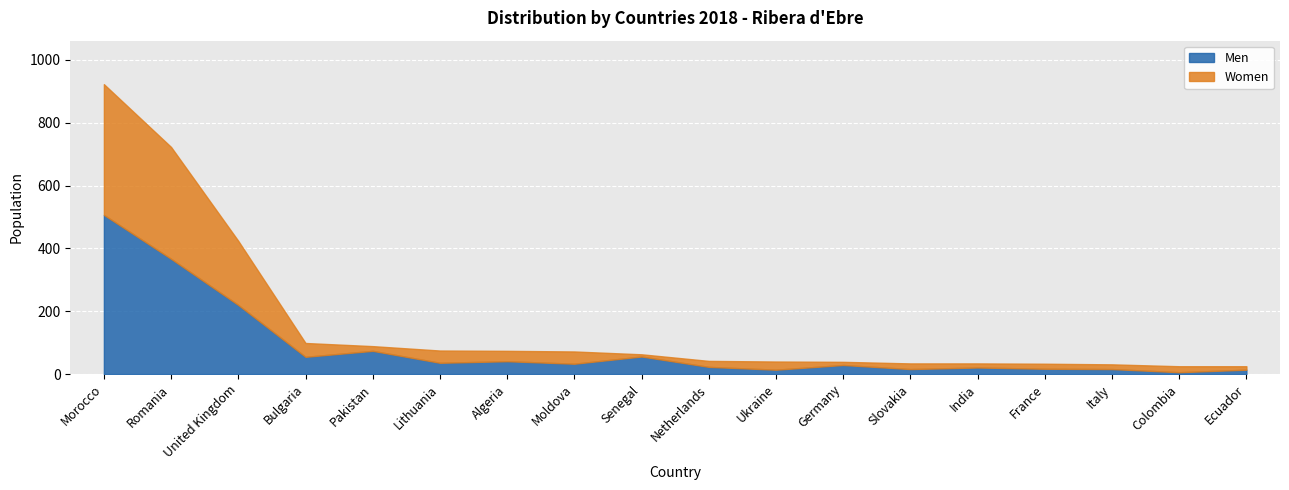

At which label is Men closest to 256?

United Kingdom